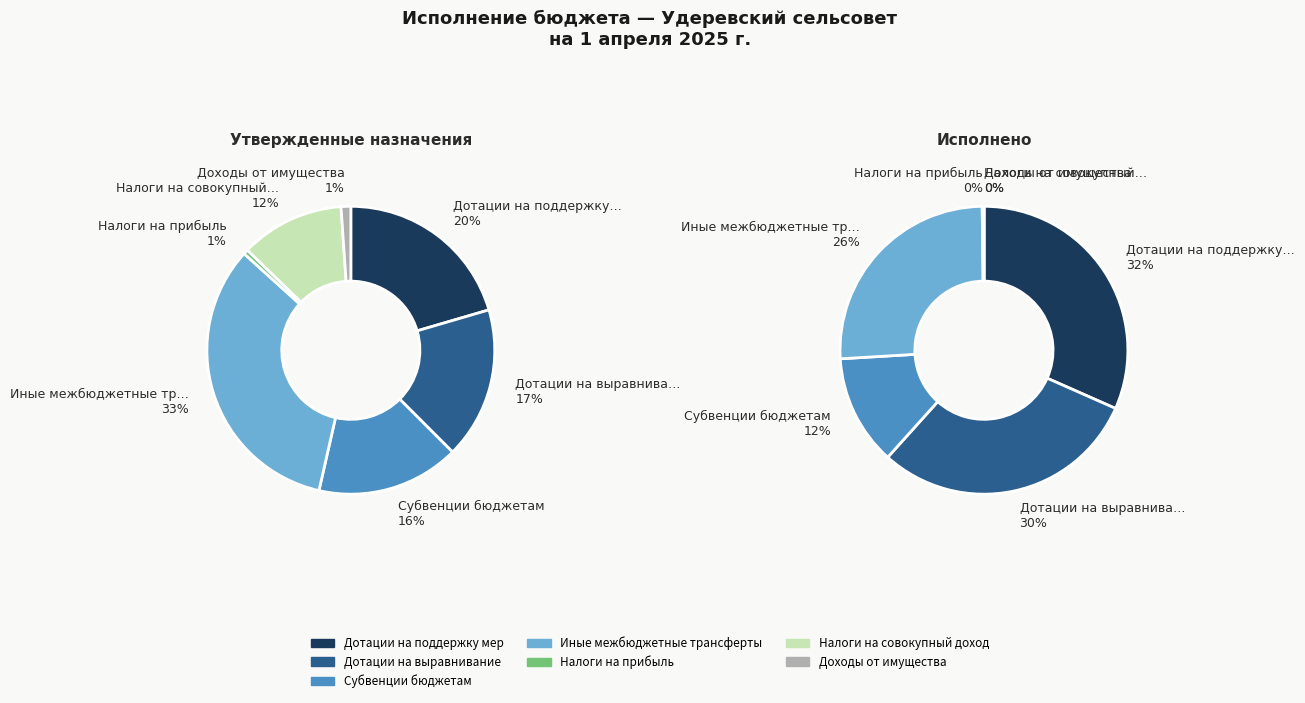

Between Налоги на совокупный доход and Иные межбюджетные трансферты, which is larger?

Иные межбюджетные трансферты